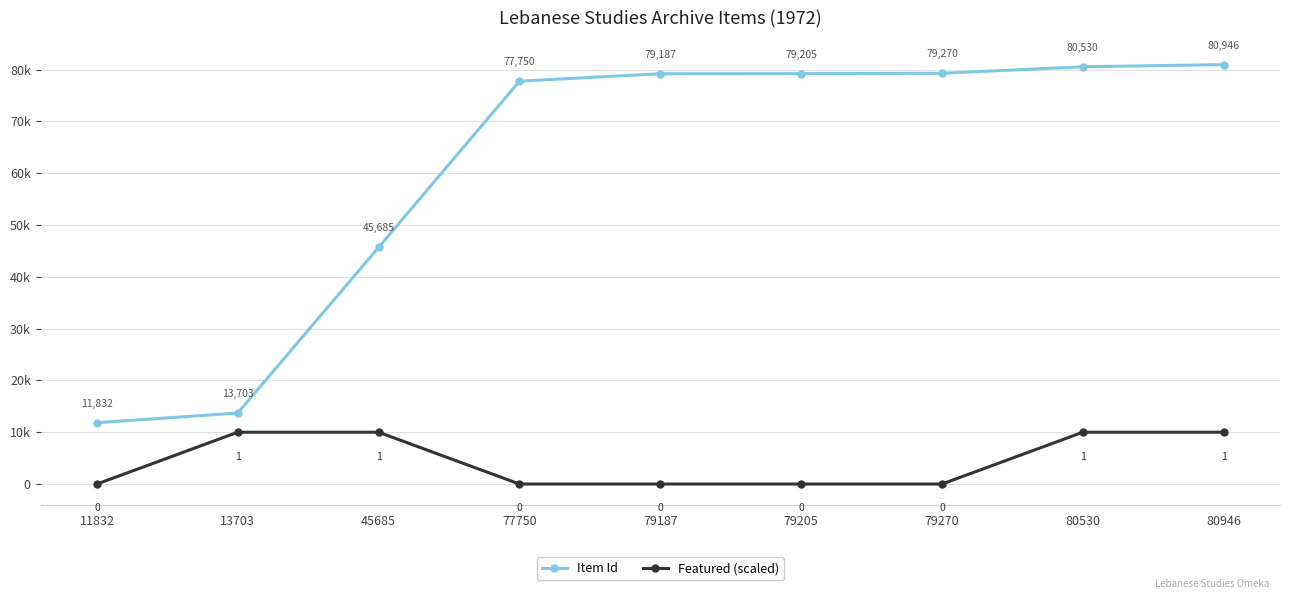

The Featured (scaled) series shows 0 at 79187. True or false?

True